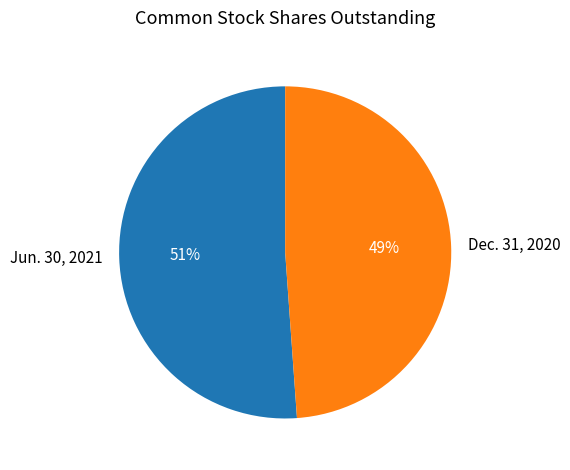

Which has a higher value, Jun. 30, 2021 or Dec. 31, 2020?

Jun. 30, 2021